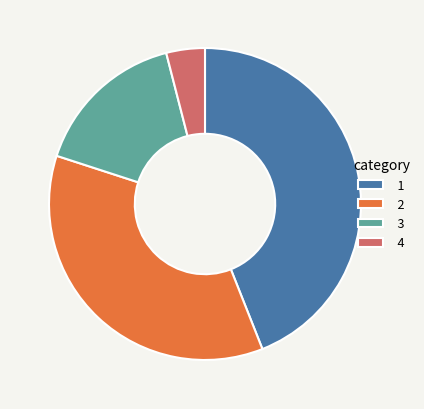

Is the sum of 2 and 1 greater than half?

Yes